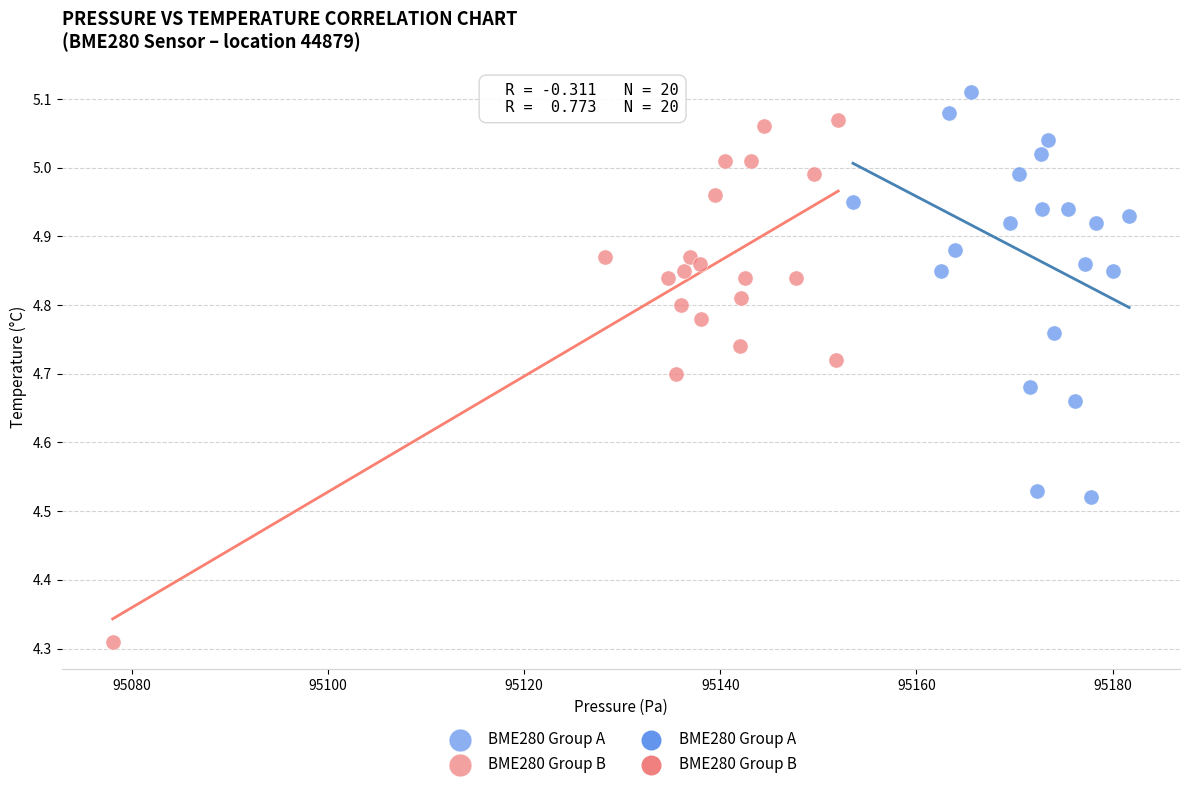

Which series contains the highest Y value?

BME280 Group A